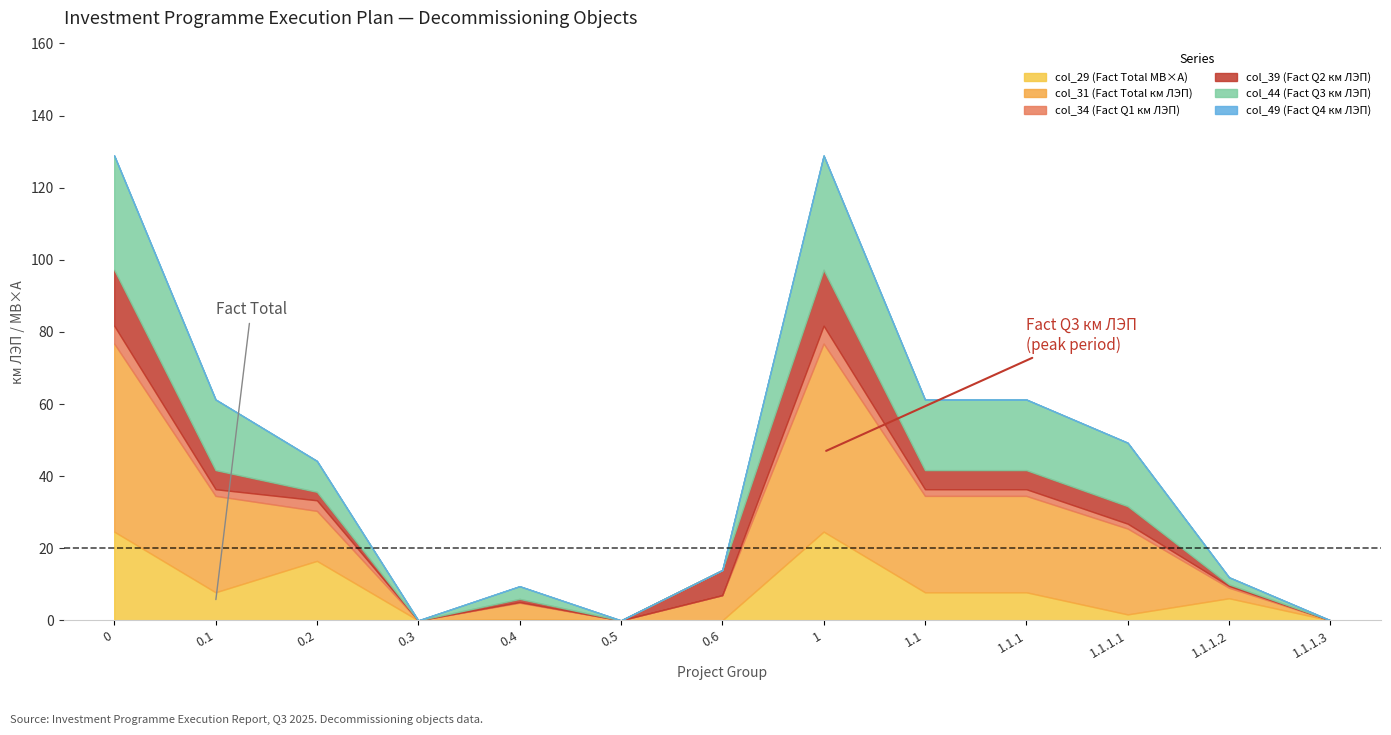

At how many categories does at least one series exceed 25?

5